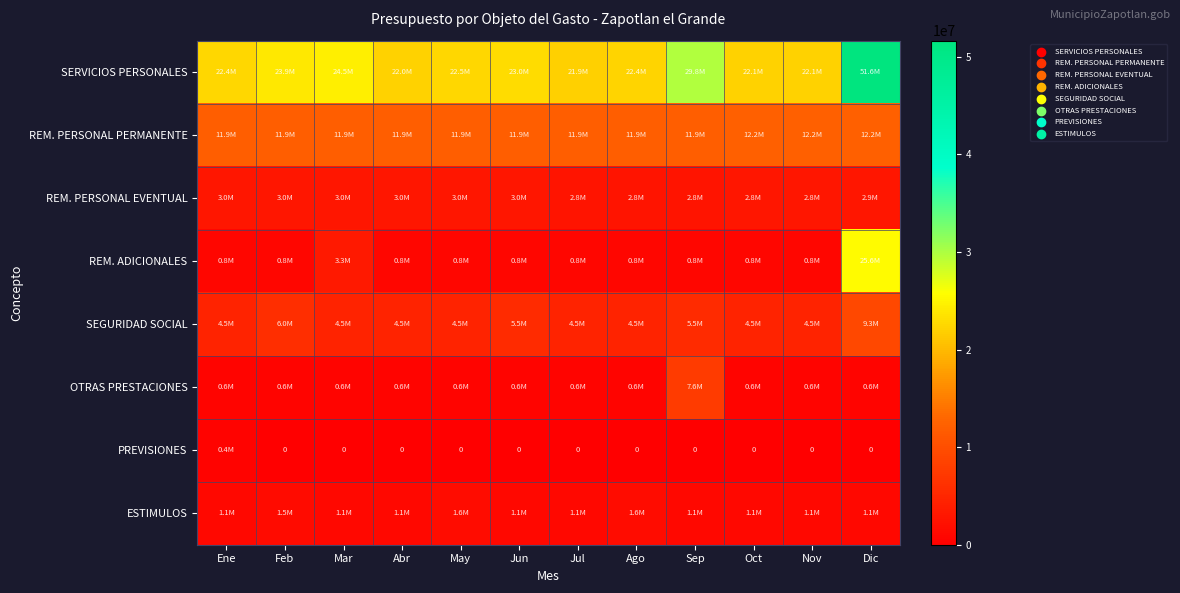

What is the approximate value of OTRAS PRESTACIONES at Oct?

615798.6